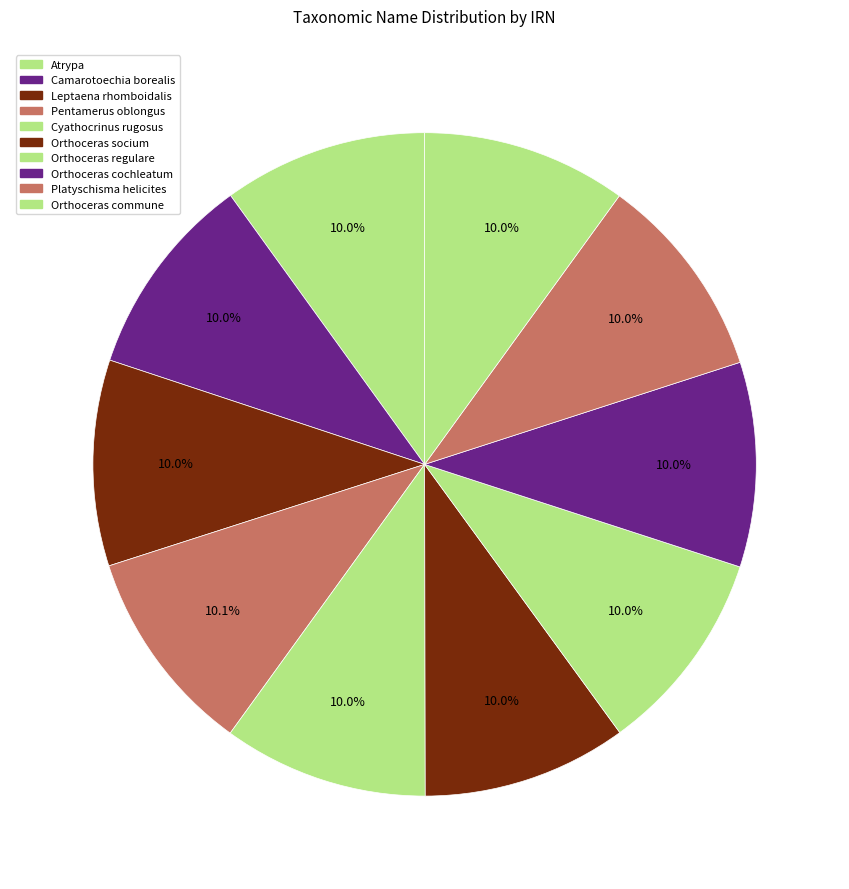

What portion of the pie excludes Leptaena rhomboidalis?

90.0%